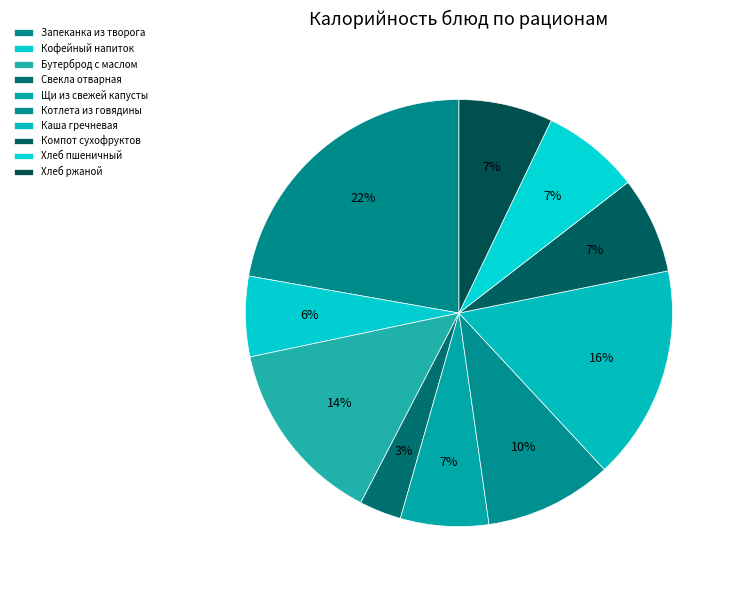

How many slices are in this pie chart?

10